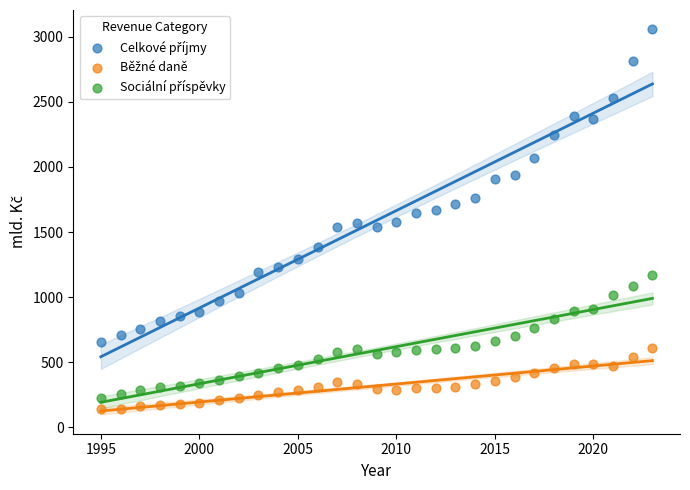

What is the X range (max minus min) for the scatter plot?

28.0